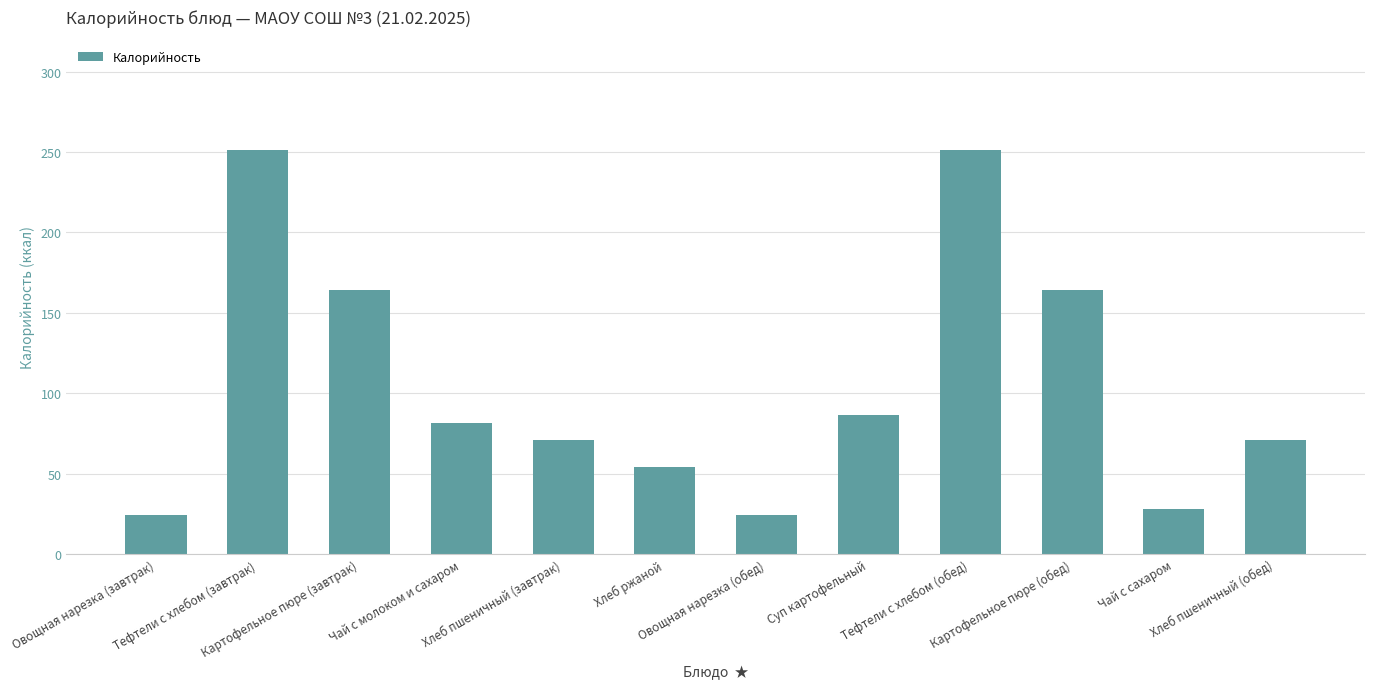

How many bars are there in total?

12